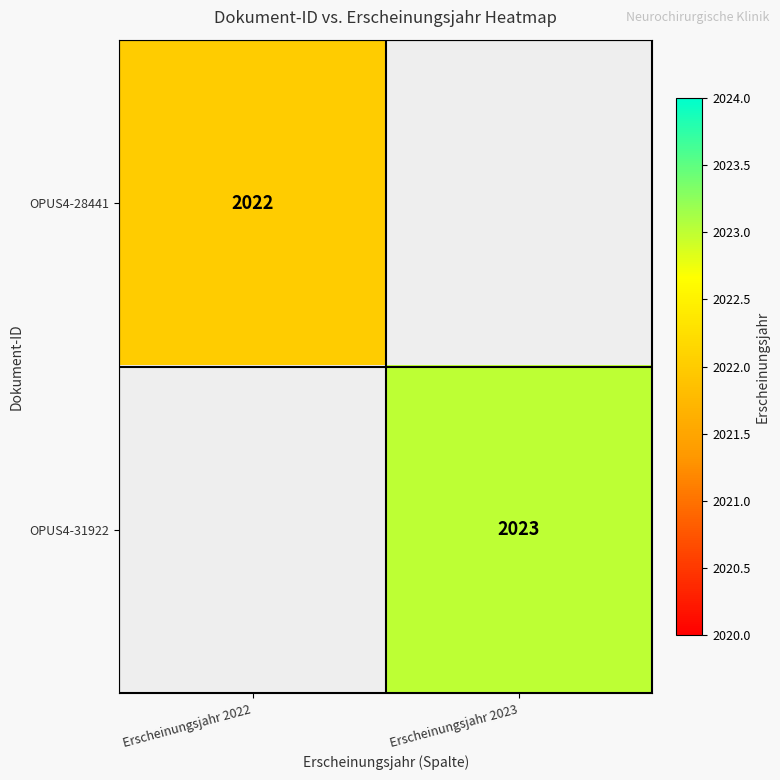

Is the value of OPUS4-28441 at Erscheinungsjahr 2022 greater than the value of OPUS4-31922 at Erscheinungsjahr 2023?

No